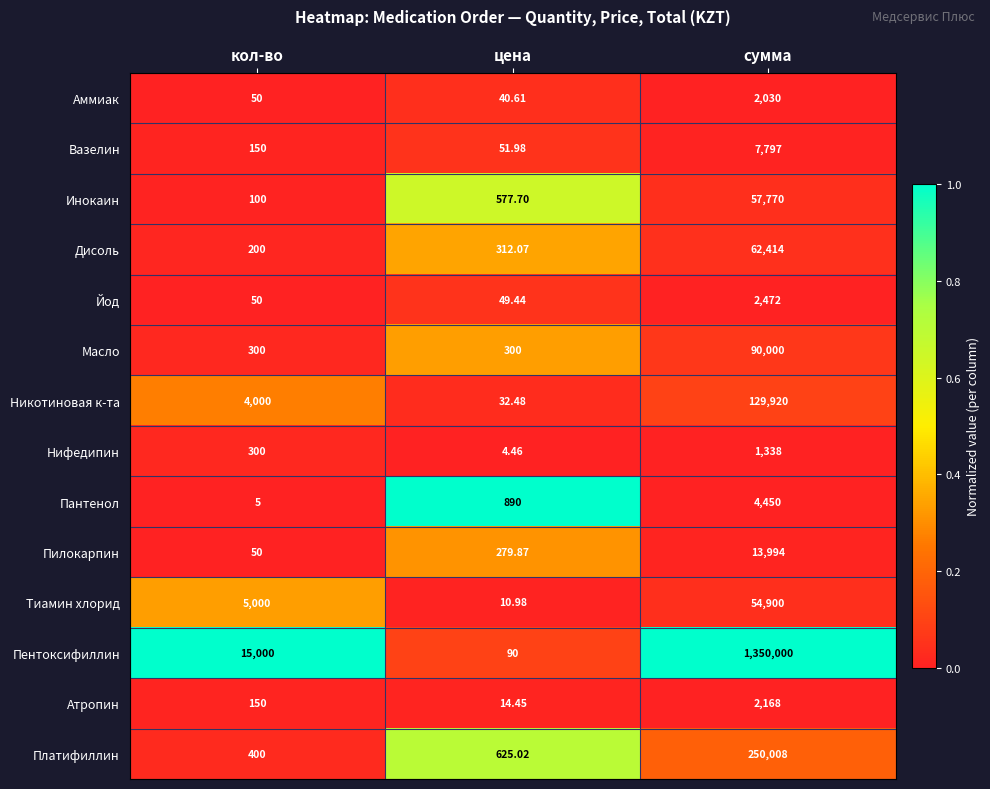

How many data points does each series have?

3